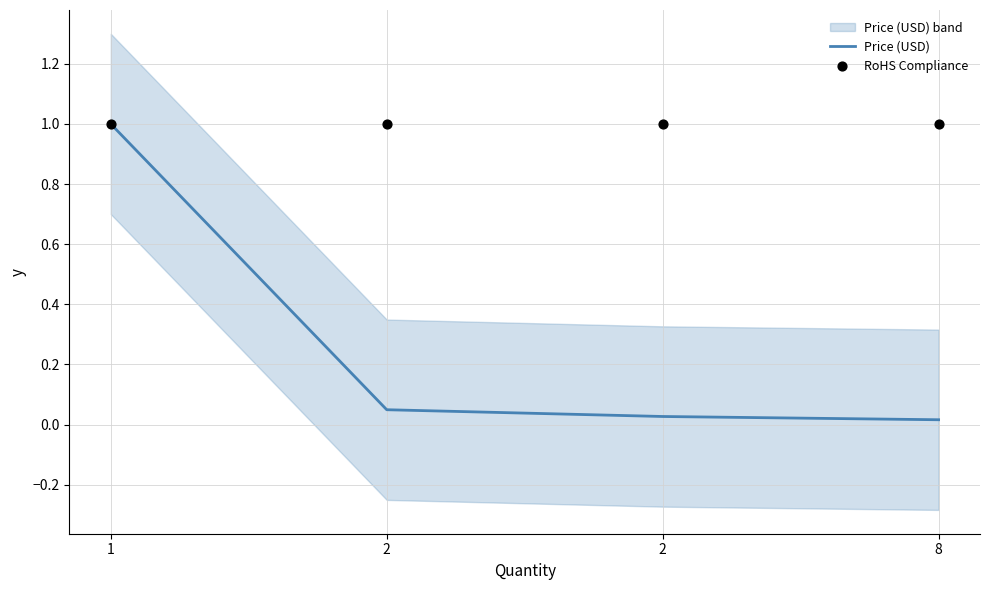

Is the value of Price (USD) at 8 greater than the value of RoHS Compliance at 2?

No